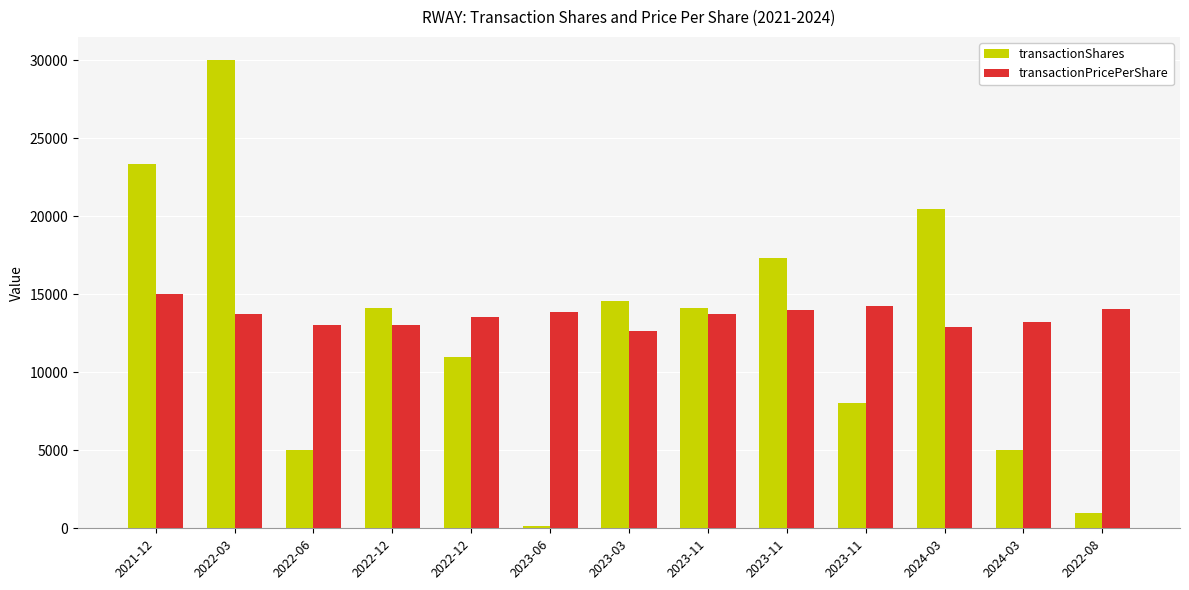

How many bars are there in total?

26